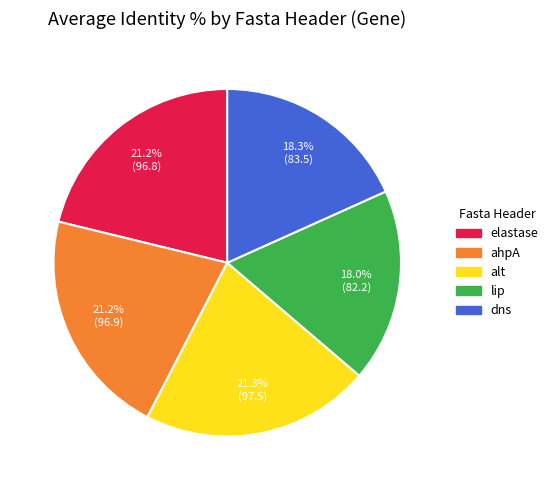

To the nearest percent, what percentage of the pie is lip?

18%